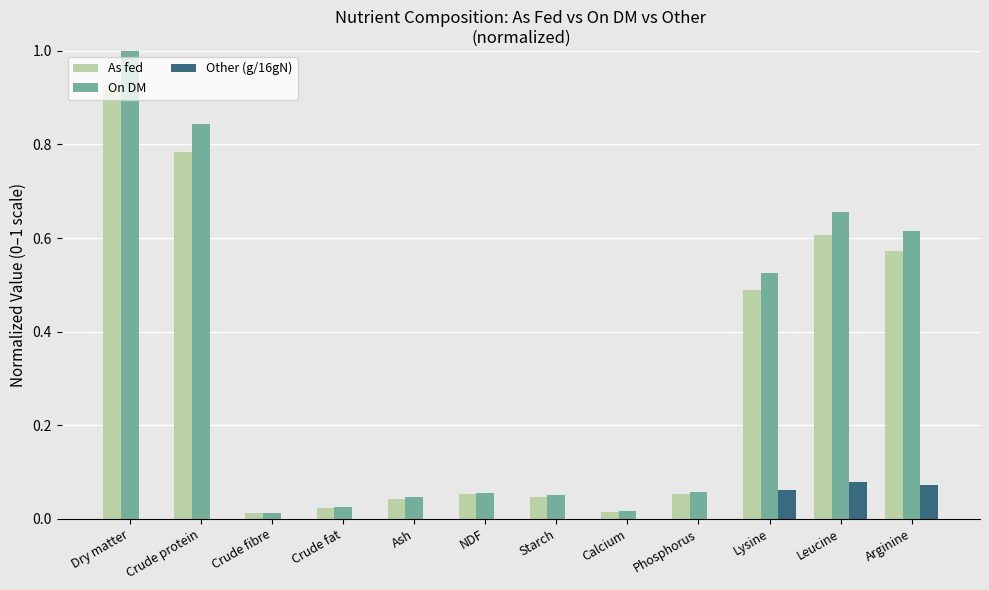

Between Lysine and Leucine, which series saw the biggest shift?

On DM